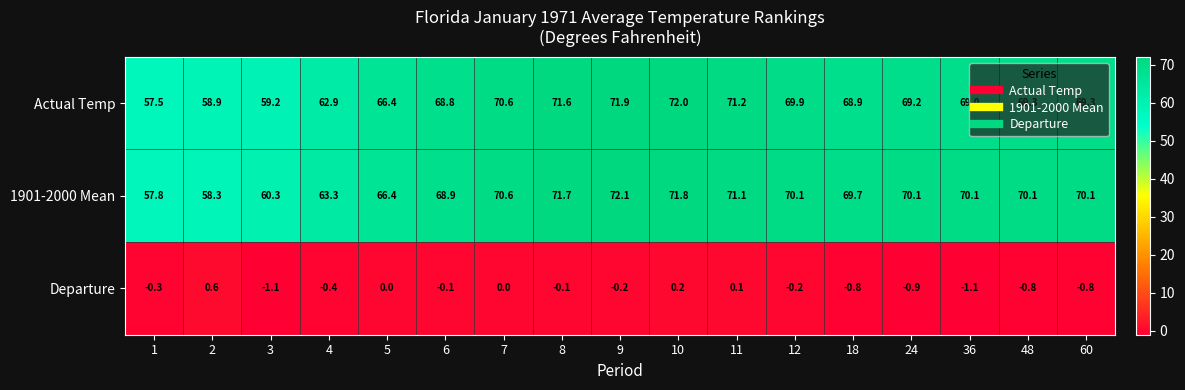

What is the total value across all series at 3?

118.4